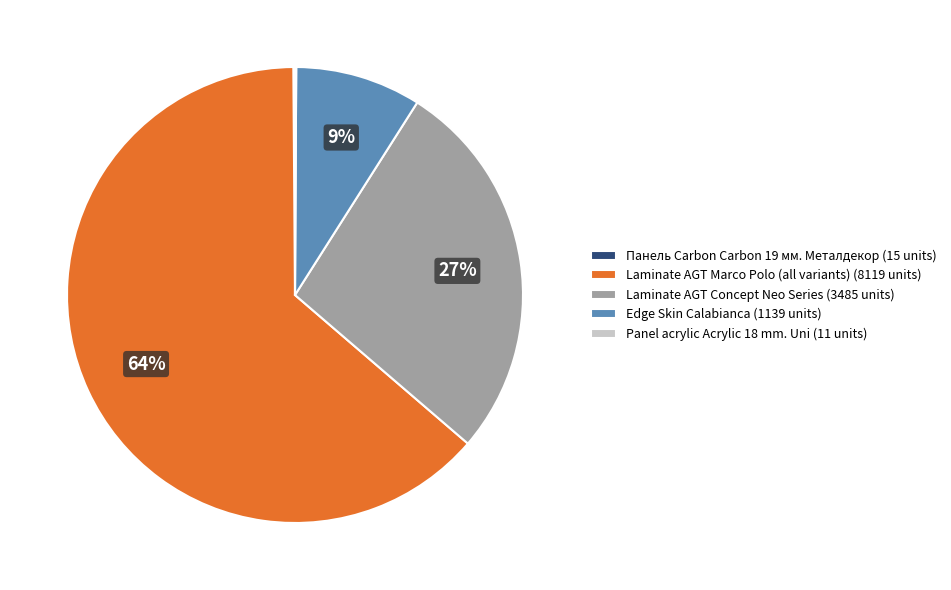

Is there a majority slice in this chart?

Yes